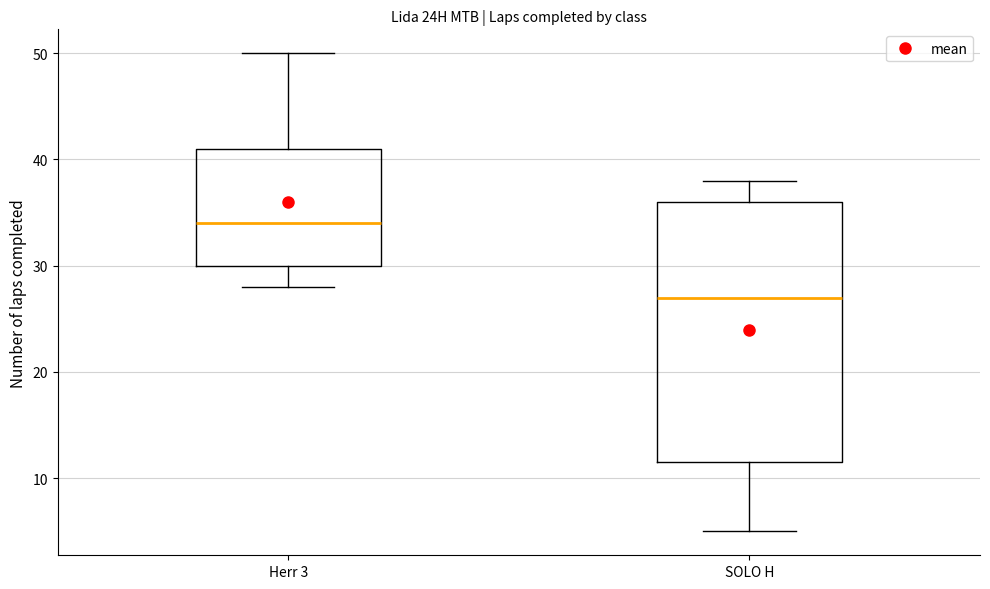

Reading left to right, transcribe this box plot: for each box, give where its median line is, the range the box spans, and where its two whiskers end, as read against the y-axis. The values are not printed on the chart, so give them approximately, as read against the axis.

Herr 3: median 34, box 30 to 41, whiskers 28 to 50
SOLO H: median 27, box 12 to 36, whiskers 5 to 38